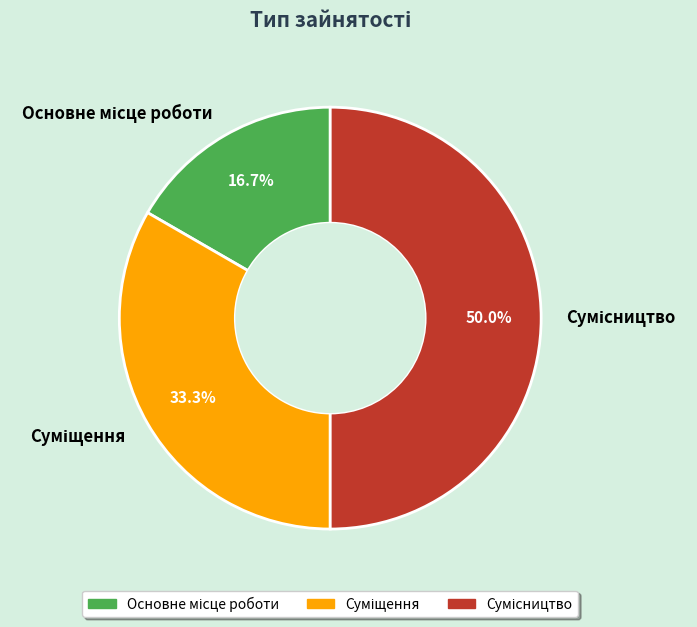

What is the total percentage of Суміщення and Основне місце роботи?

50.0%